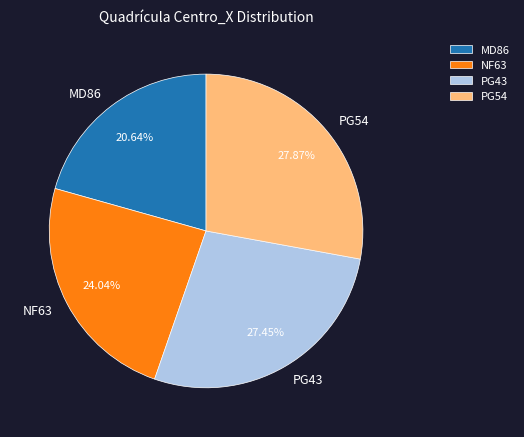

Does NF63 represent more than half of the total?

No